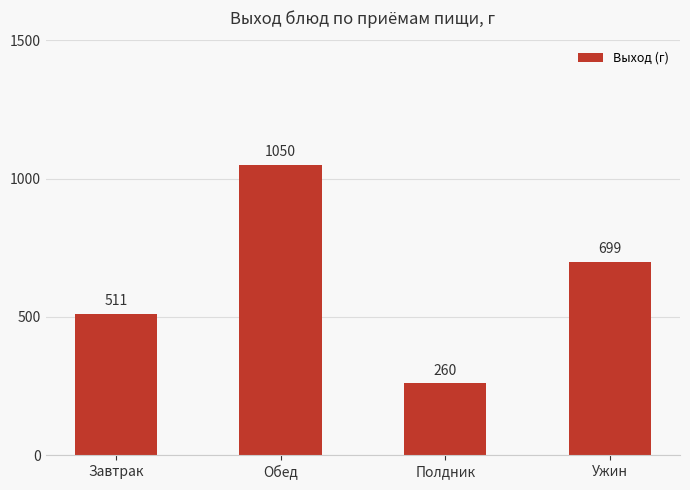

Between Обед and Полдник, which is larger?

Обед